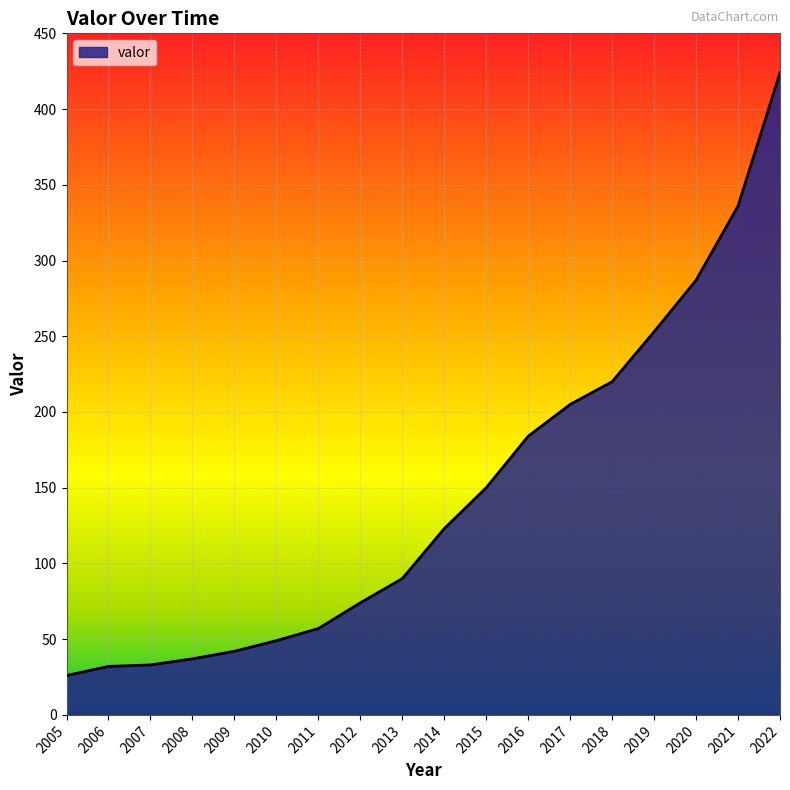

What is the difference between the maximum and minimum values?

398